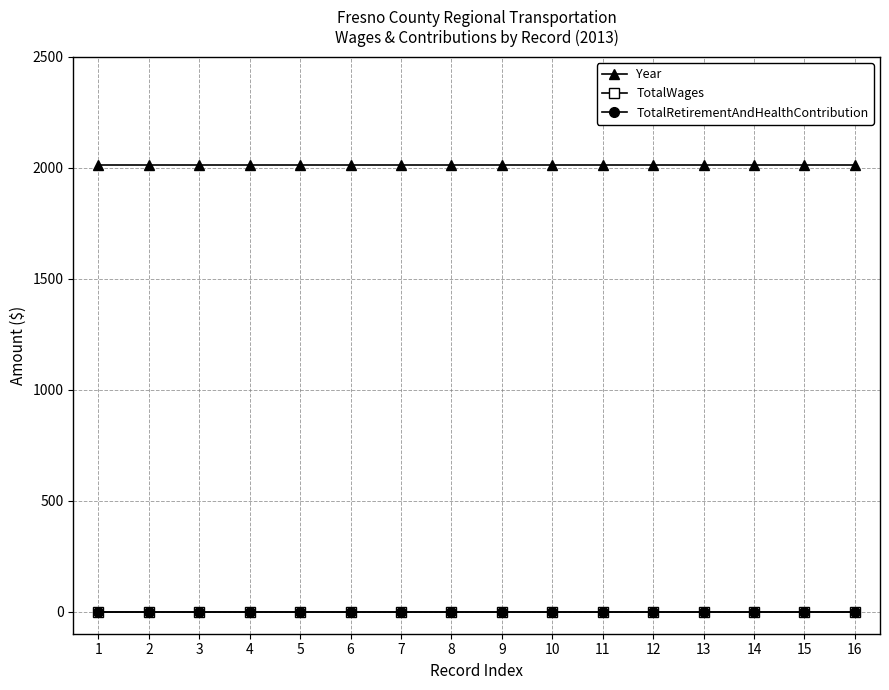

At which label does TotalRetirementAndHealthContribution reach its peak?

1